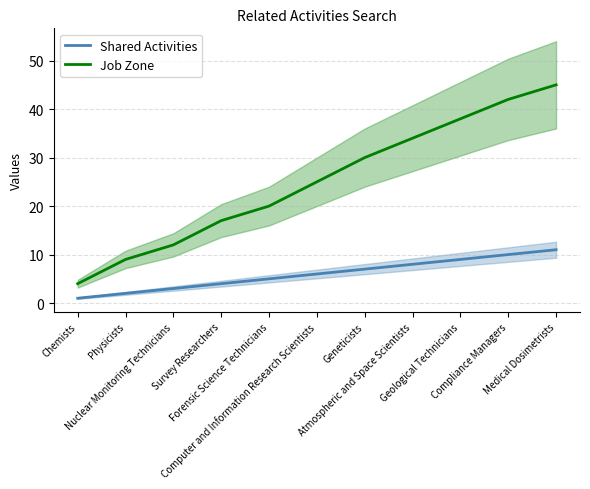

True or false: Job Zone has more than 1 interior local peaks.

False